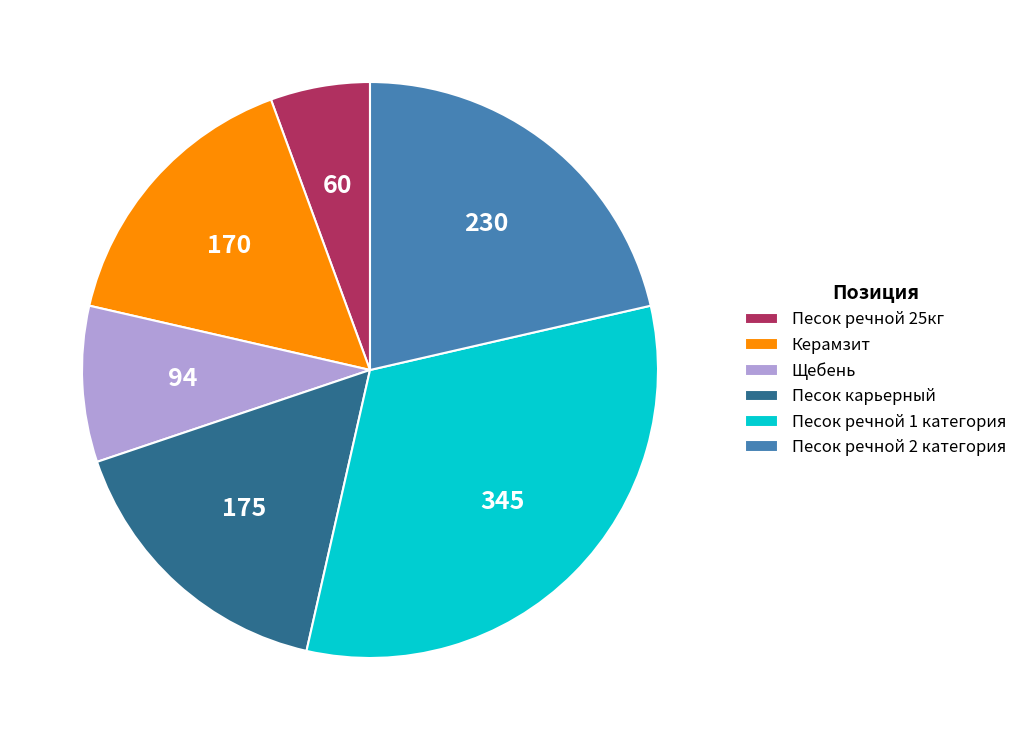

What is the largest slice in the pie chart?

Песок речной 1 категория